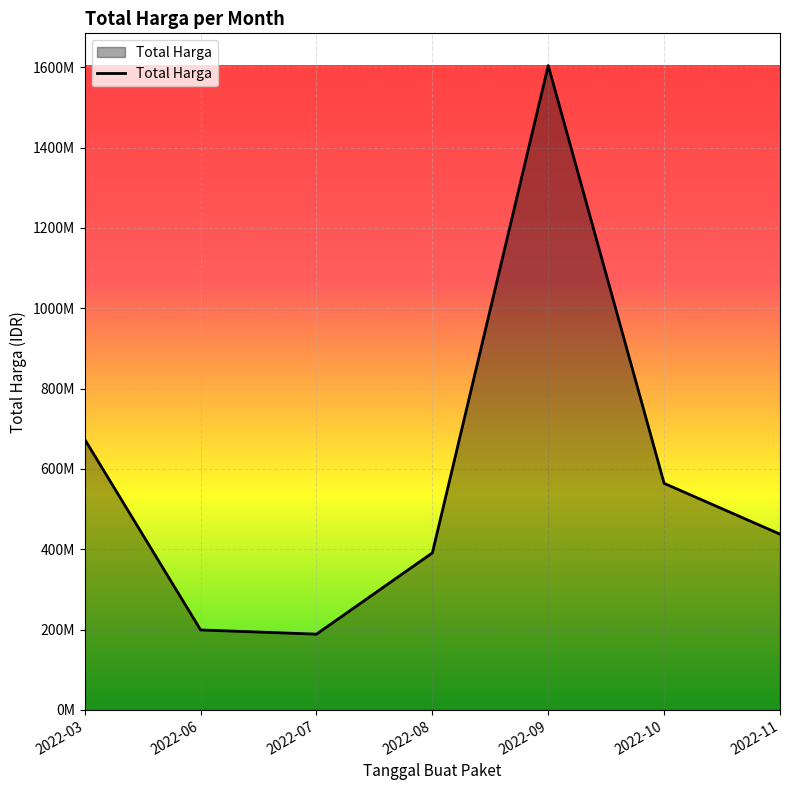

What is the average value?

579805276